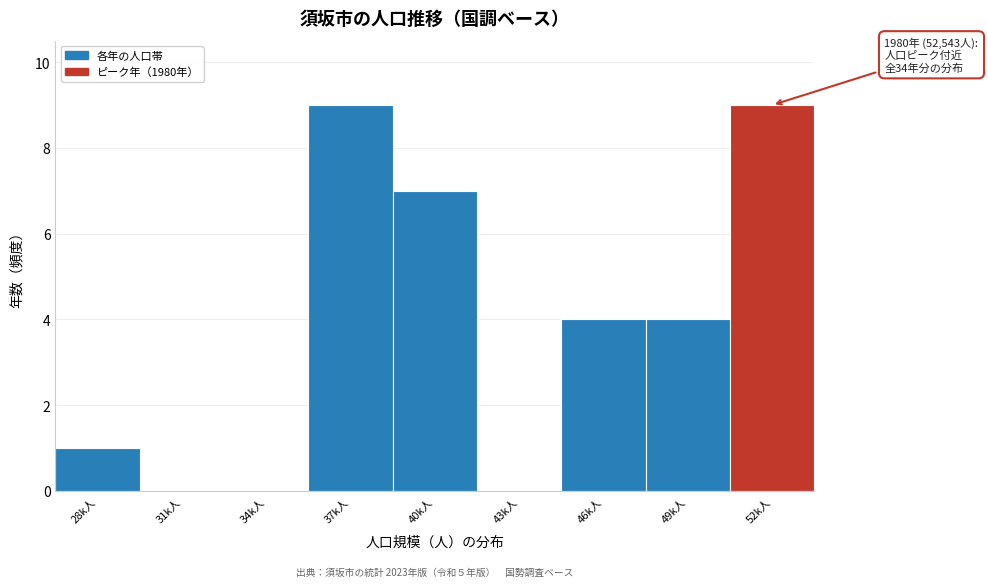

Reading left to right, what are all the values shown in this chart?

28k人=1	31k人=0	34k人=0	37k人=9	40k人=7	43k人=0	46k人=4	49k人=4	52k人=9